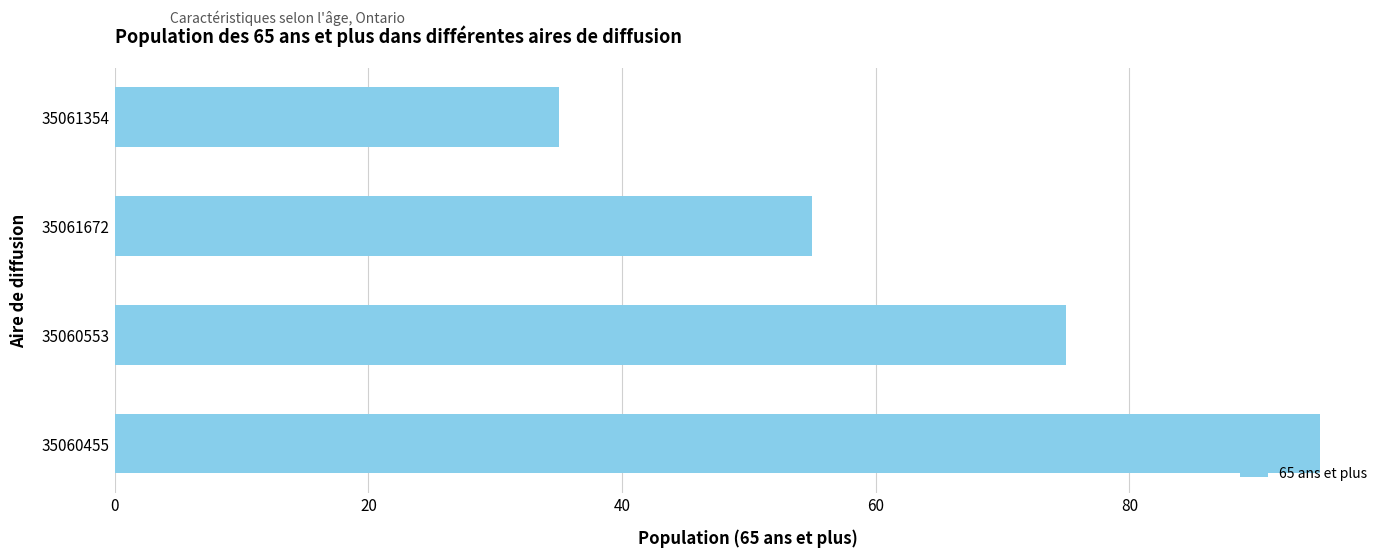

Reading bottom to top, extract all data points from this chart.

35060455=95	35060553=75	35061672=55	35061354=35